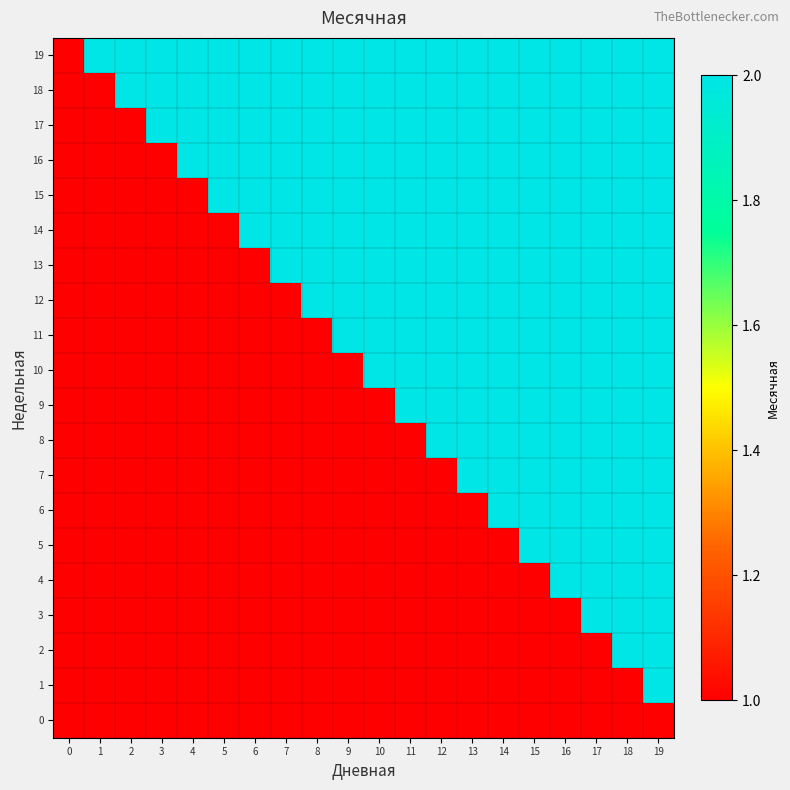

Which label corresponds to the largest value in the chart?

19